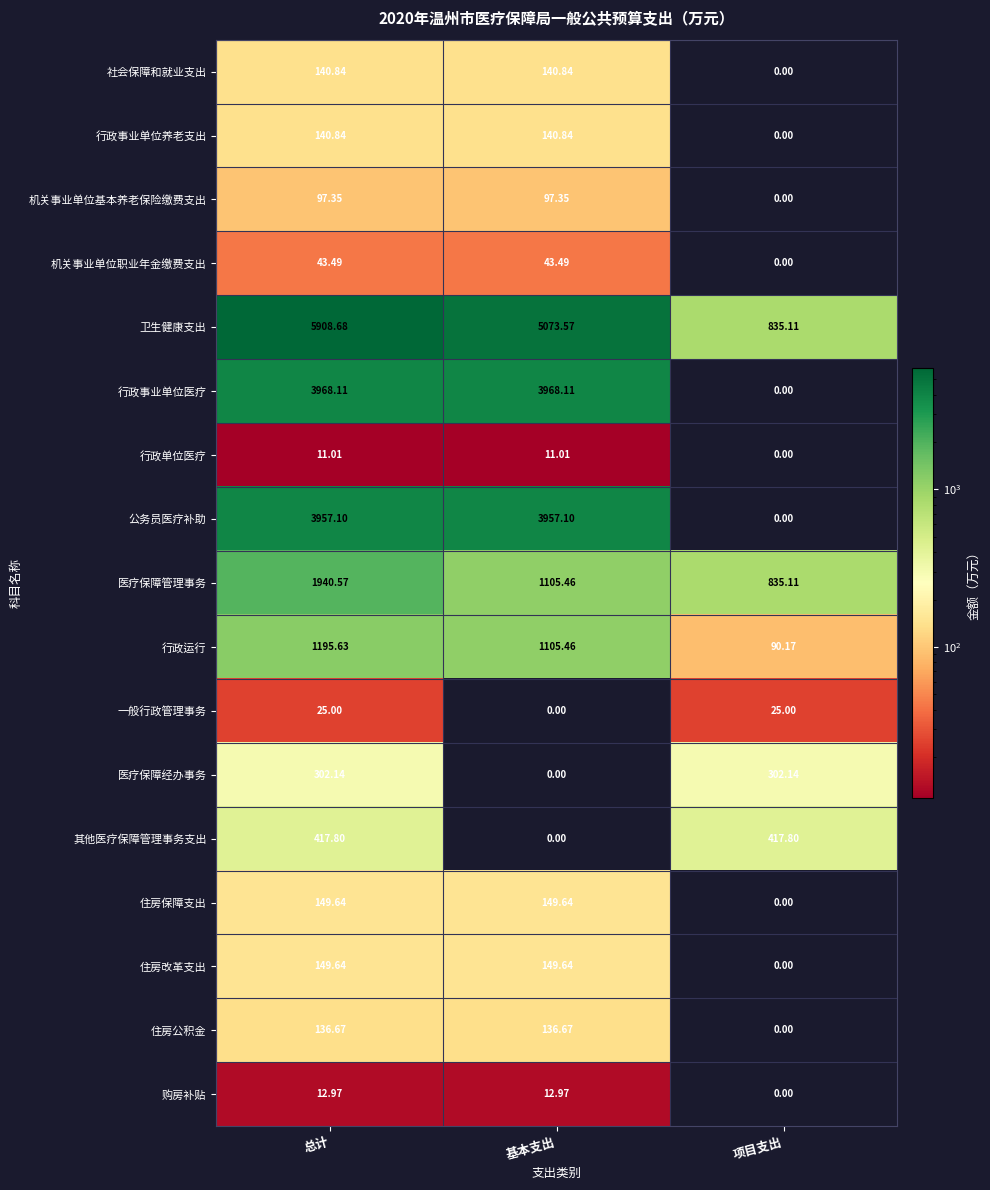

At which category is the sum across all series the highest?

总计